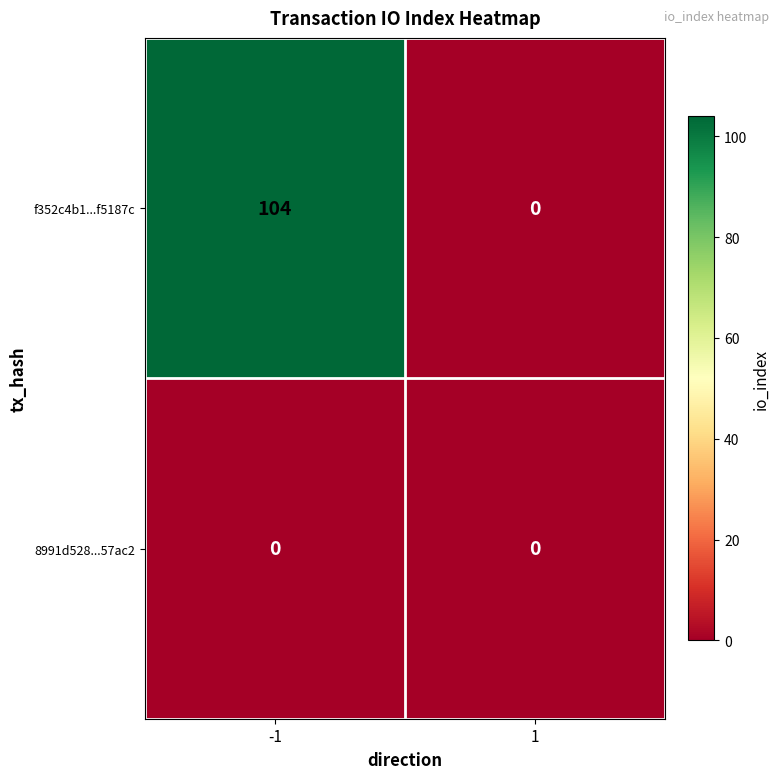

What is the sum of all f352c4b1...f5187c values?

104